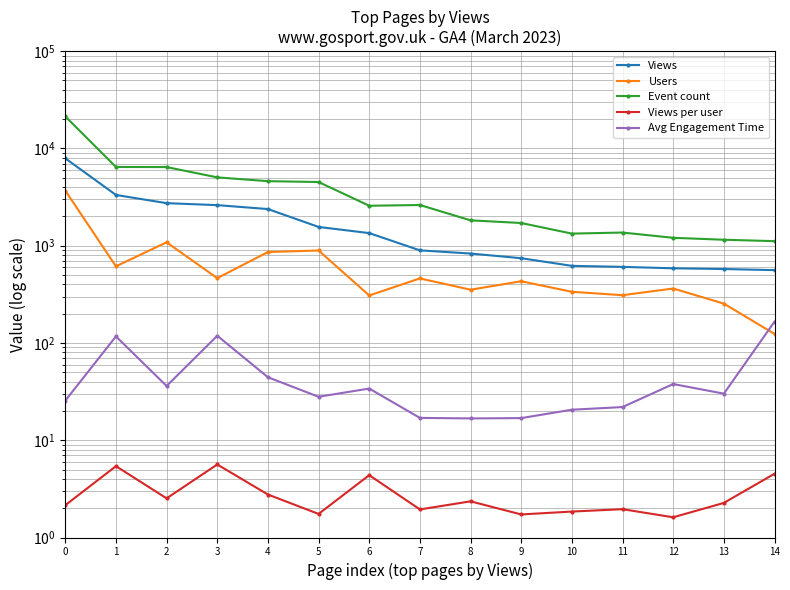

Where is the first local maximum for Event count?

7